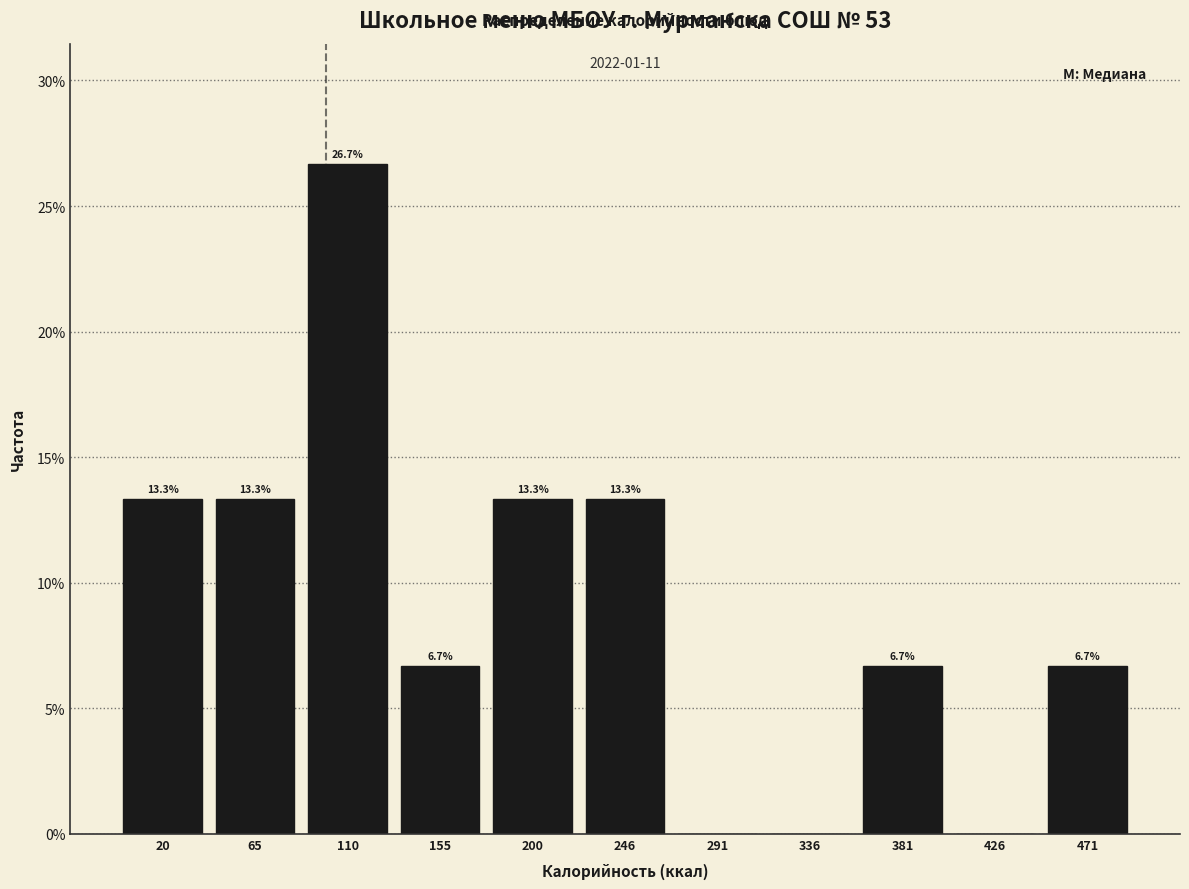

Over which range of the x-axis is the bar tallest?

90 to 135